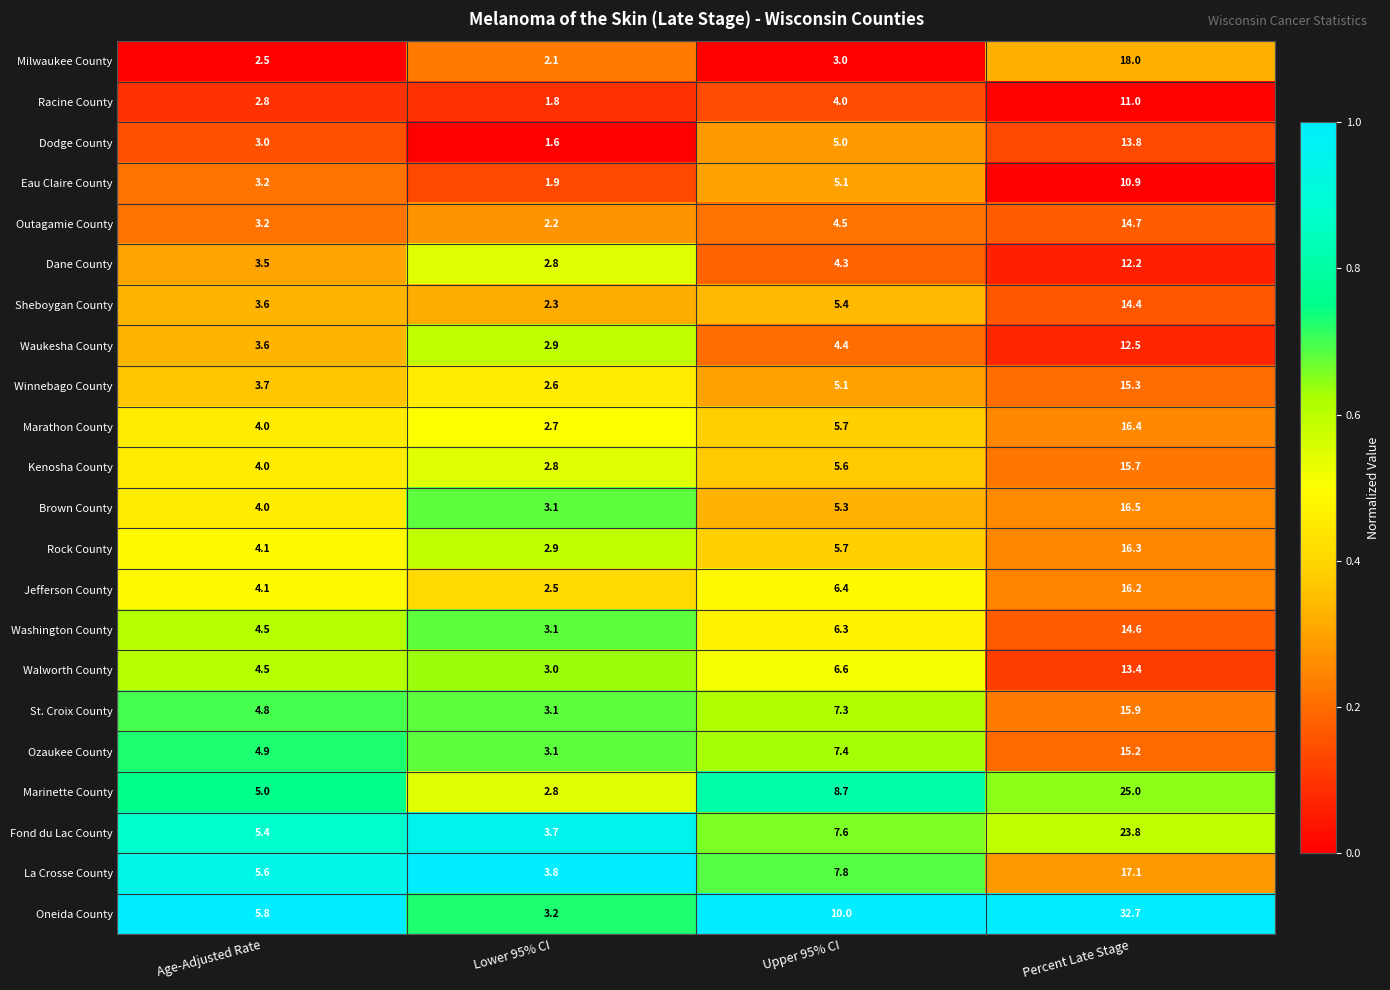

What is the maximum value shown in the chart?

32.7